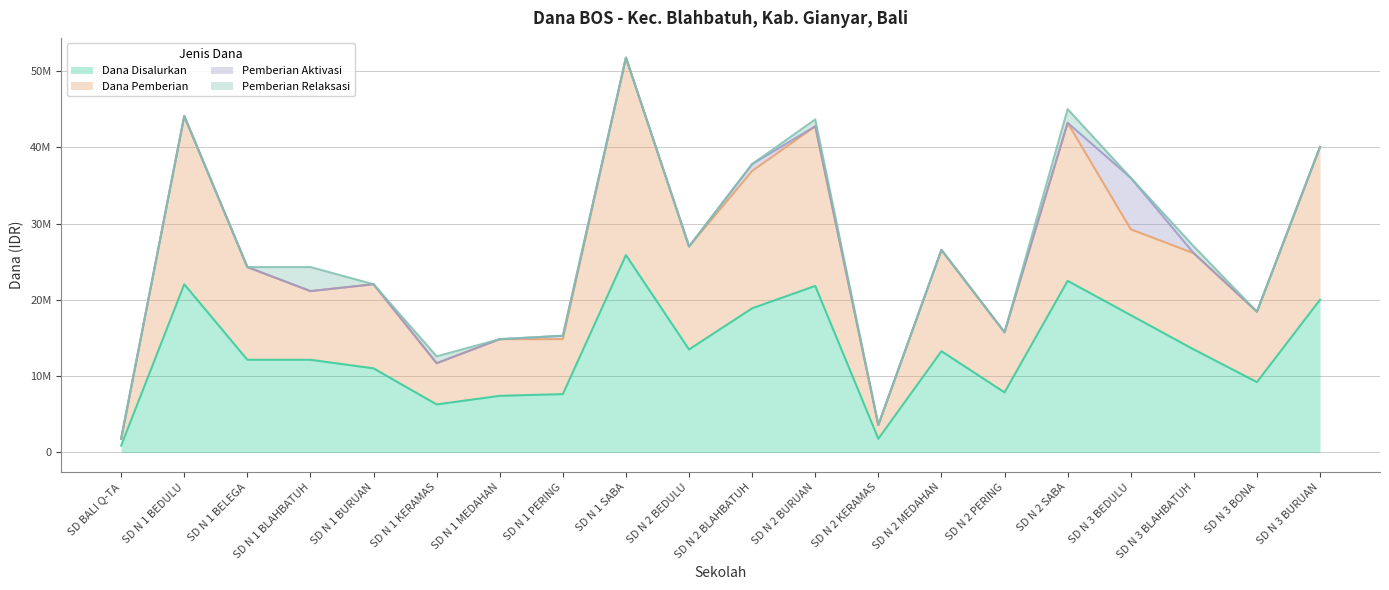

Does the chart have visible grid lines?

Yes